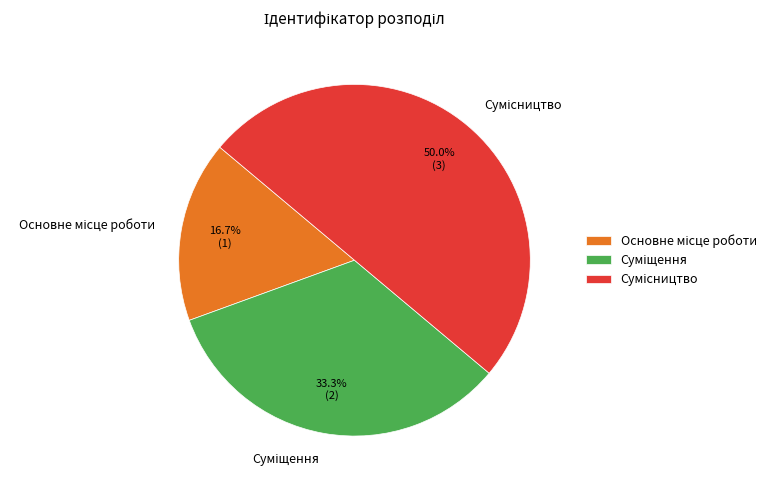

Between Сумісництво and Основне місце роботи, which is larger?

Сумісництво